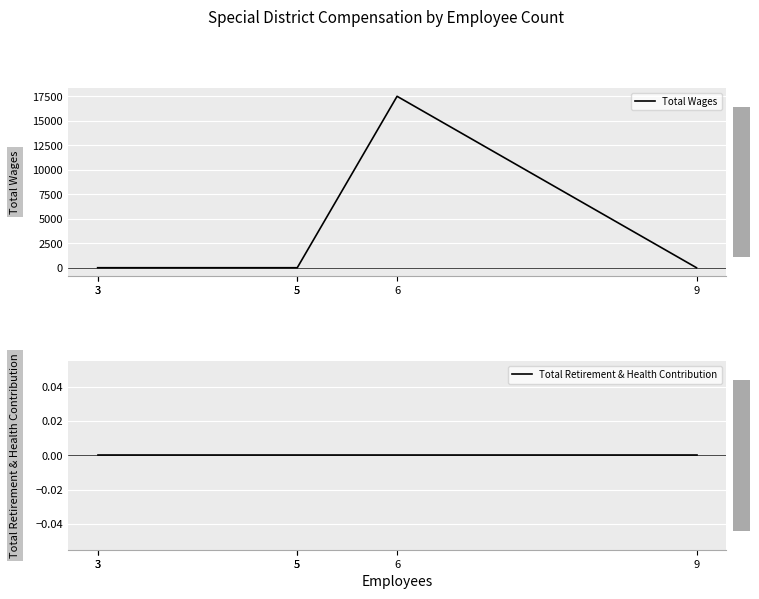

Which series has the largest range (max minus min)?

Total Wages